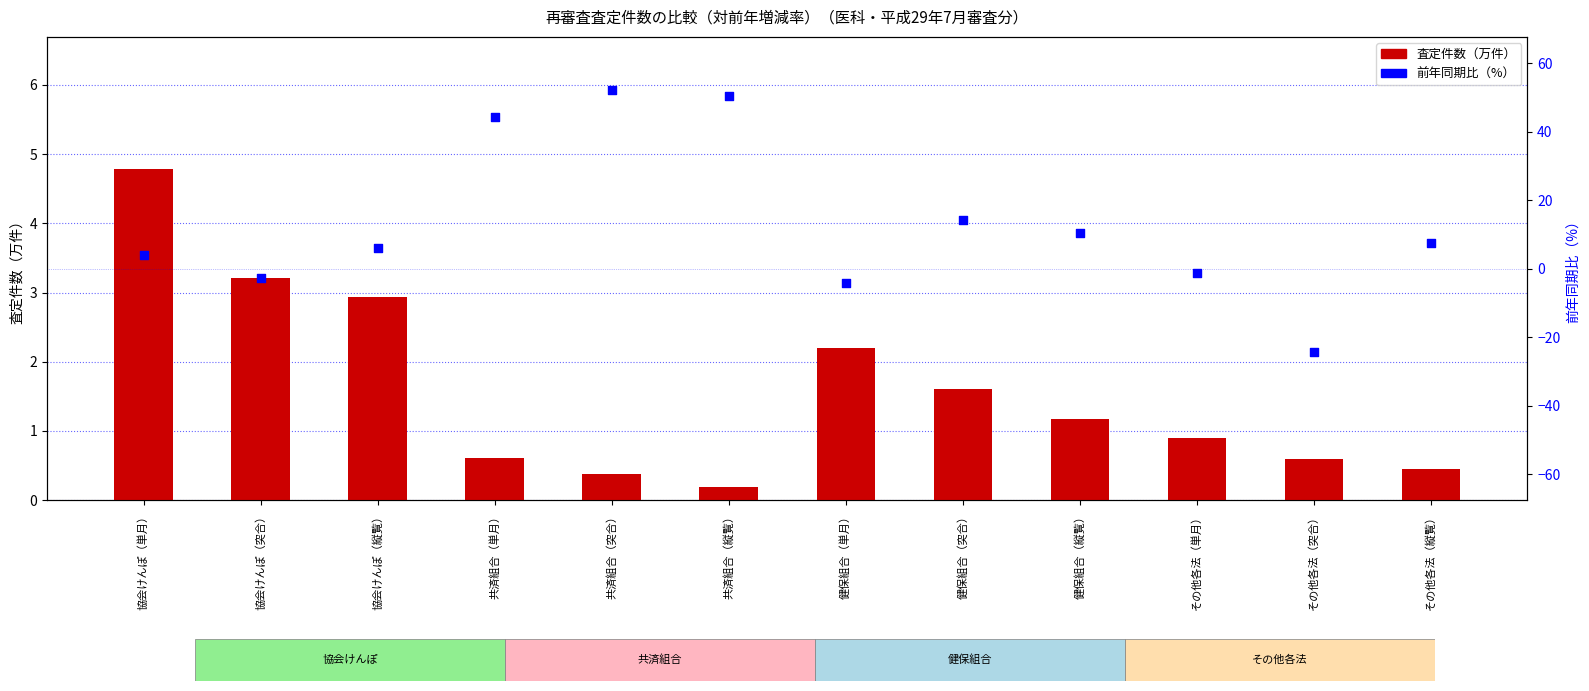

Which series has the widest spread of Y values?

前年同期比（%）